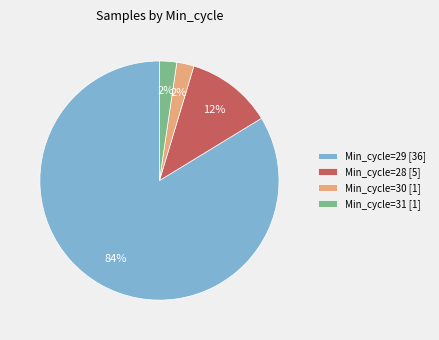

How many segments does this pie chart have?

4